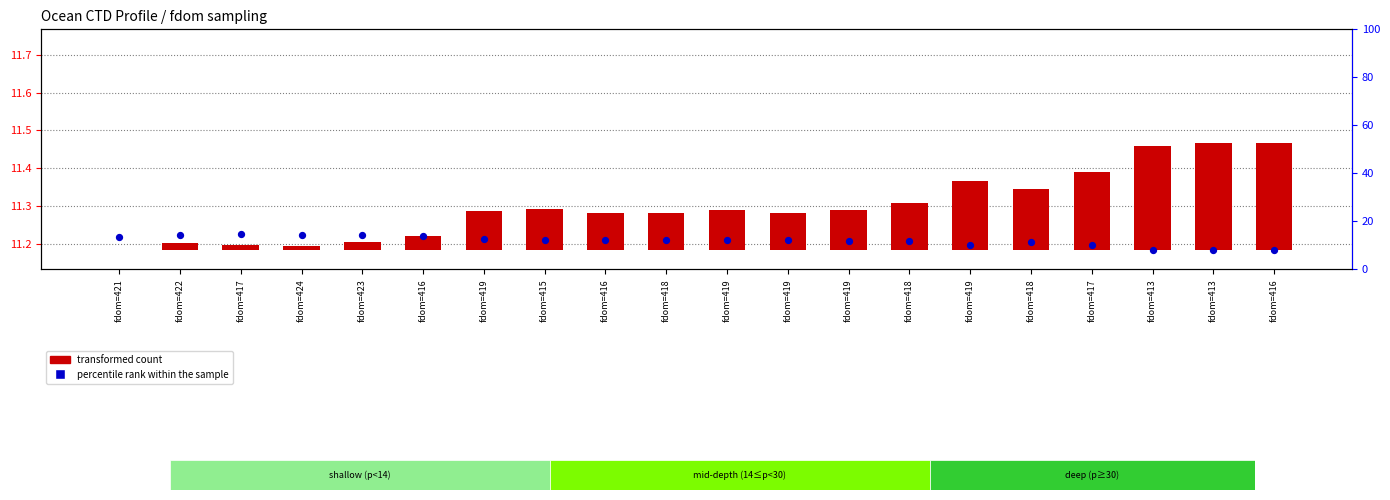

At which category is the sum across all series the highest?

fdom=416